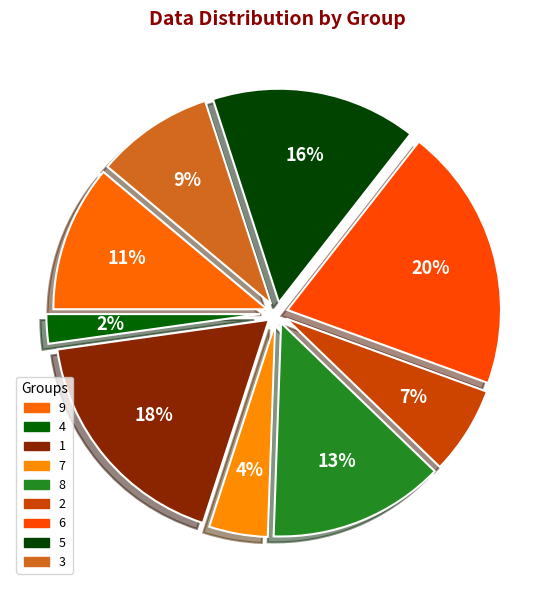

Which has a higher value, 5 or 8?

5